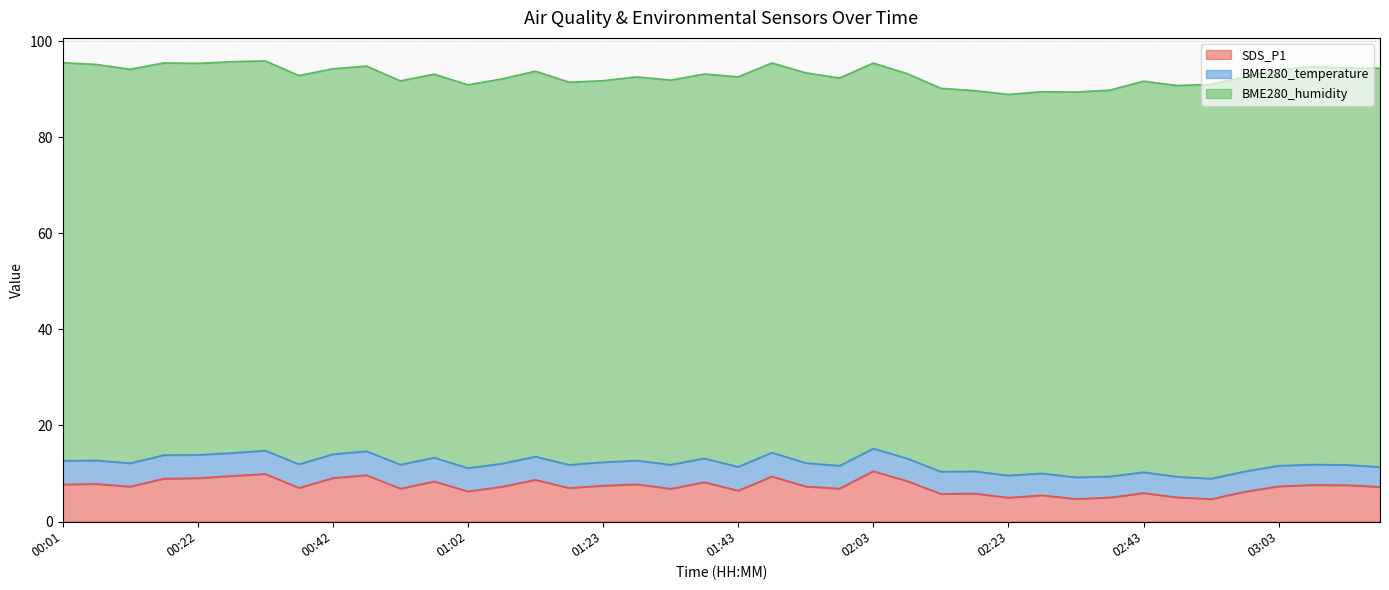

Is it true that BME280_temperature equals 4.3 at 02:43?

True